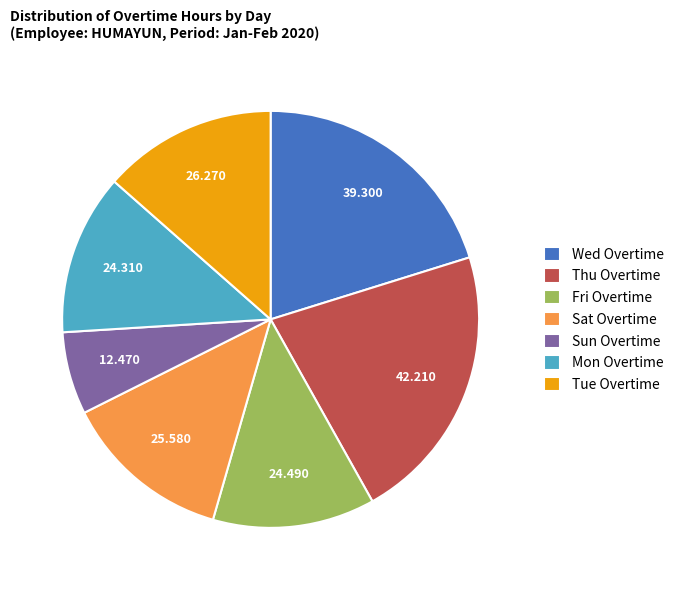

Which category has the smallest portion of the pie?

Sun Overtime